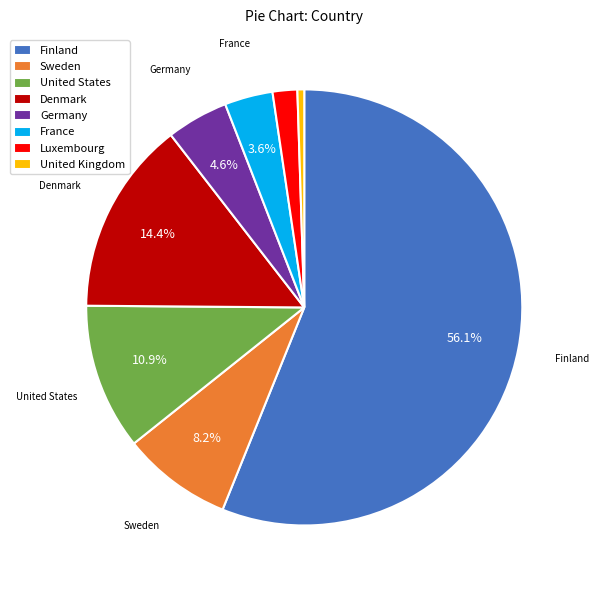

How many segments does this pie chart have?

8